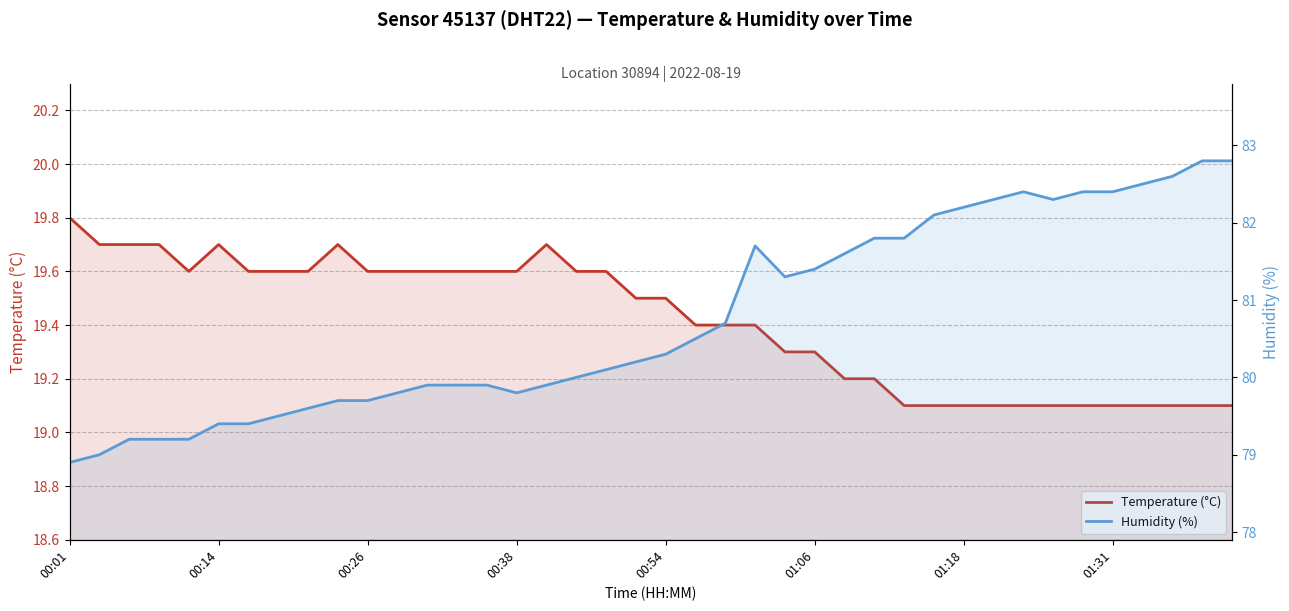

Read the Humidity (%) value at 21.

80.5